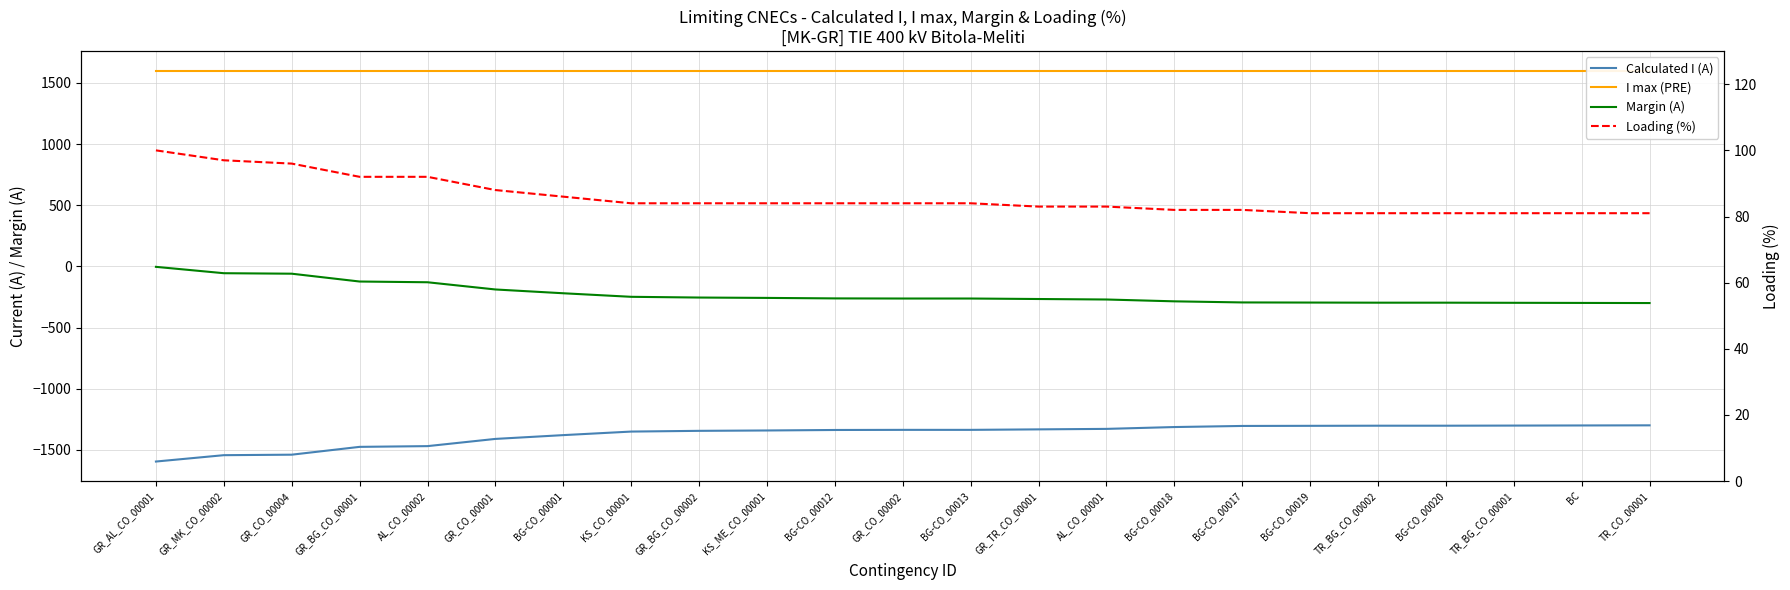

What are all the series names shown in the legend?

Calculated I (A), I max (PRE), Margin (A), Loading (%)